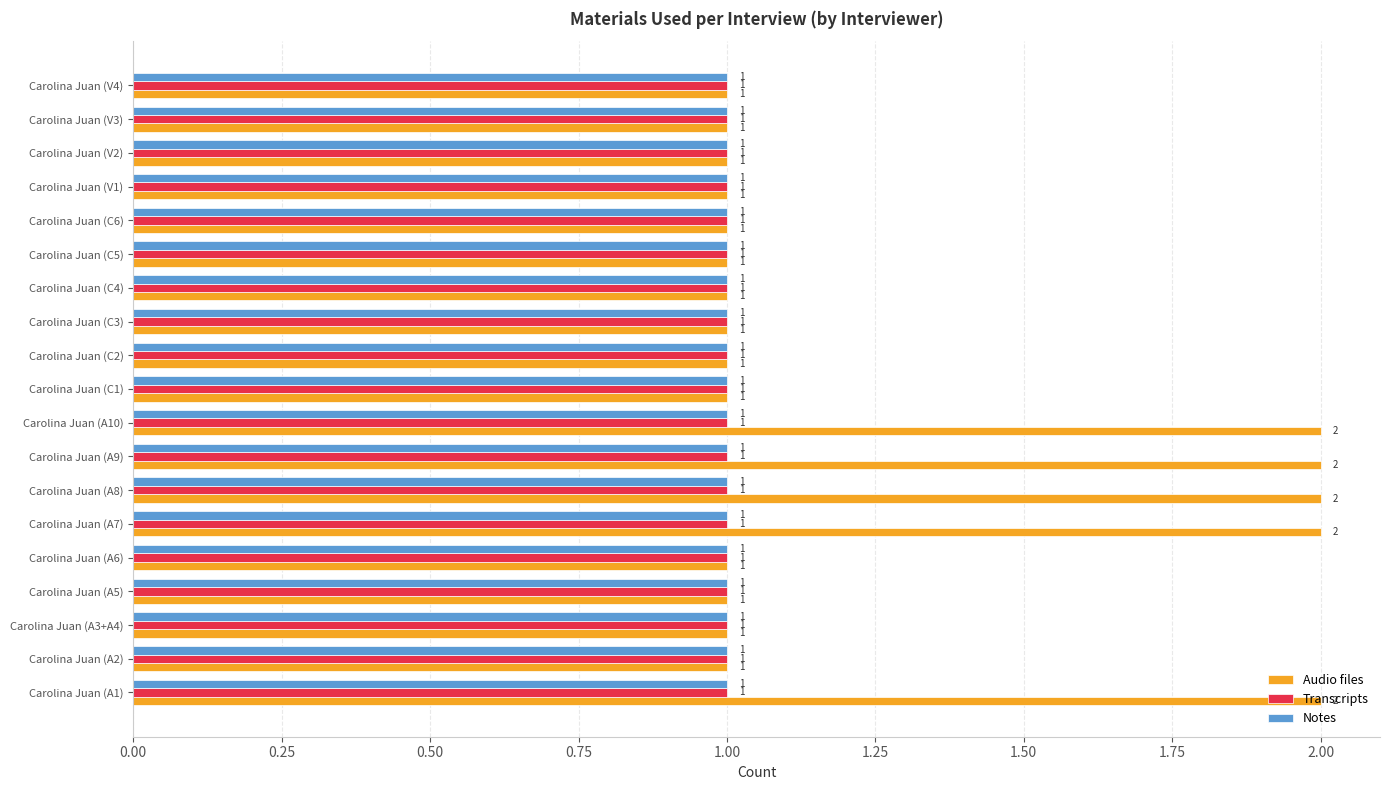

Between Carolina Juan (A9) and Carolina Juan (V1), which series saw the biggest shift?

Audio files